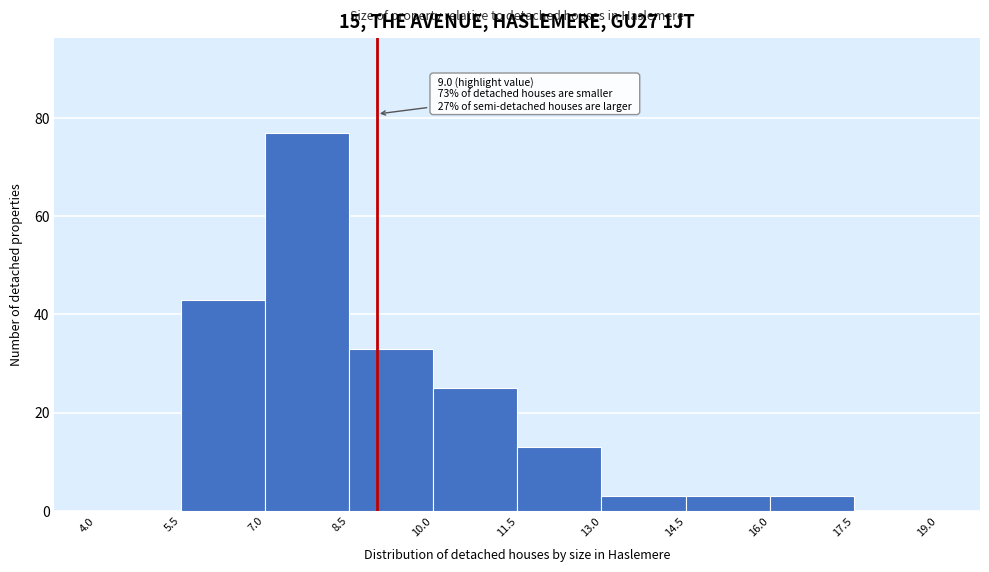

Which range on the x-axis has the tallest bar?

7.0 to 8.5